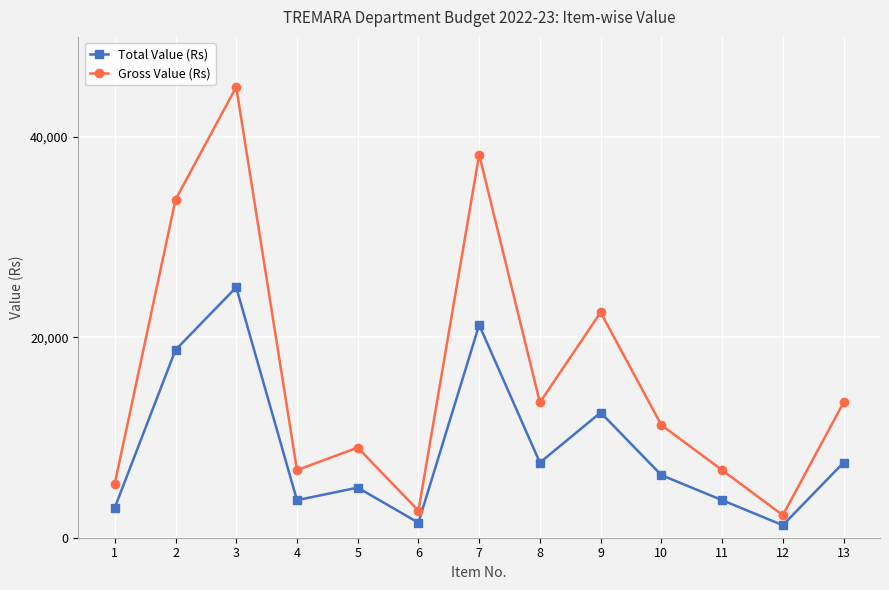

Reading right to left, extract all data points from this chart.

Total Value (Rs): 7500	1250	3750	6250	12500	7500	21250	1500	5000	3750	25000	18750	3000
Gross Value (Rs): 13500	2250	6750	11250	22500	13500	38250	2700	9000	6750	45000	33750	5400